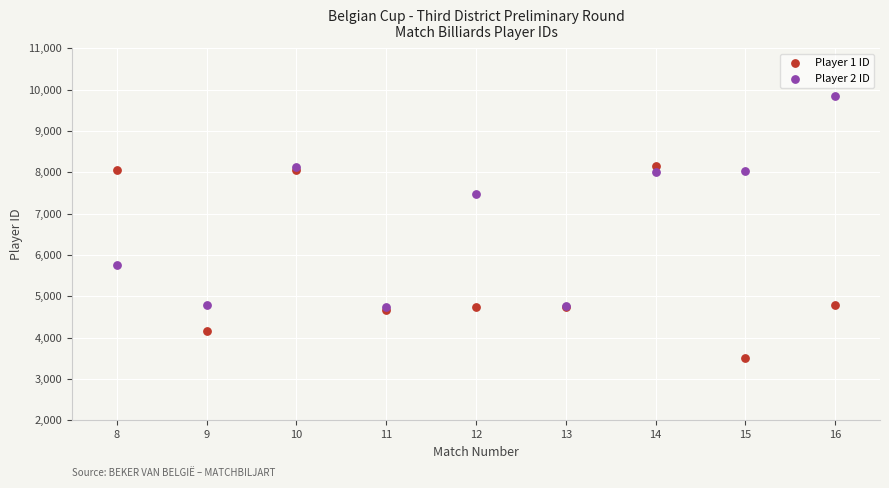

Which series reaches the minimum Y coordinate?

Player 1 ID